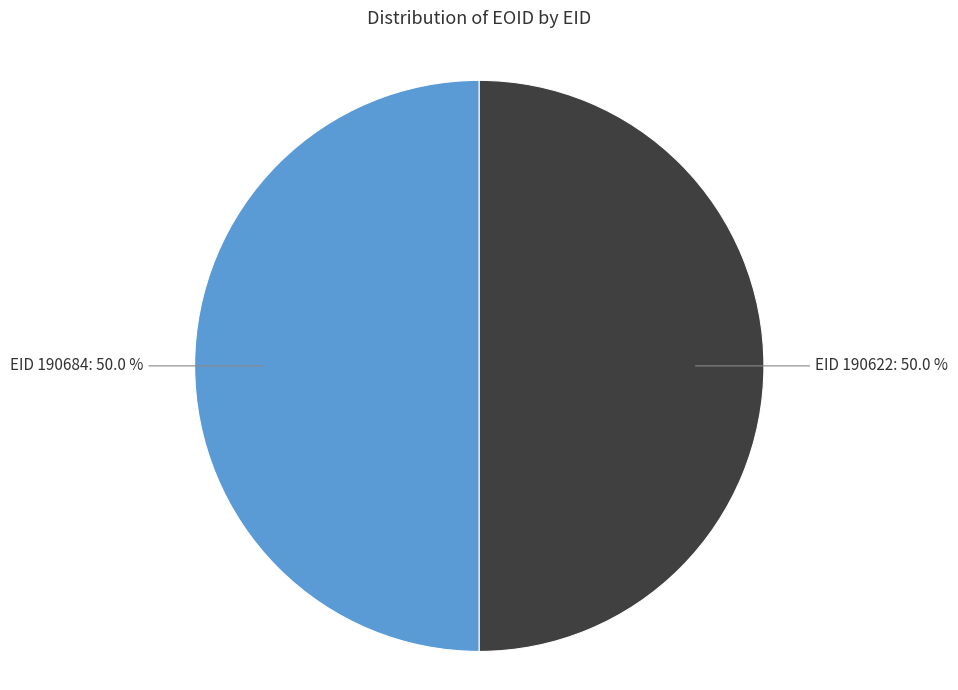

How many slices are in this pie chart?

2